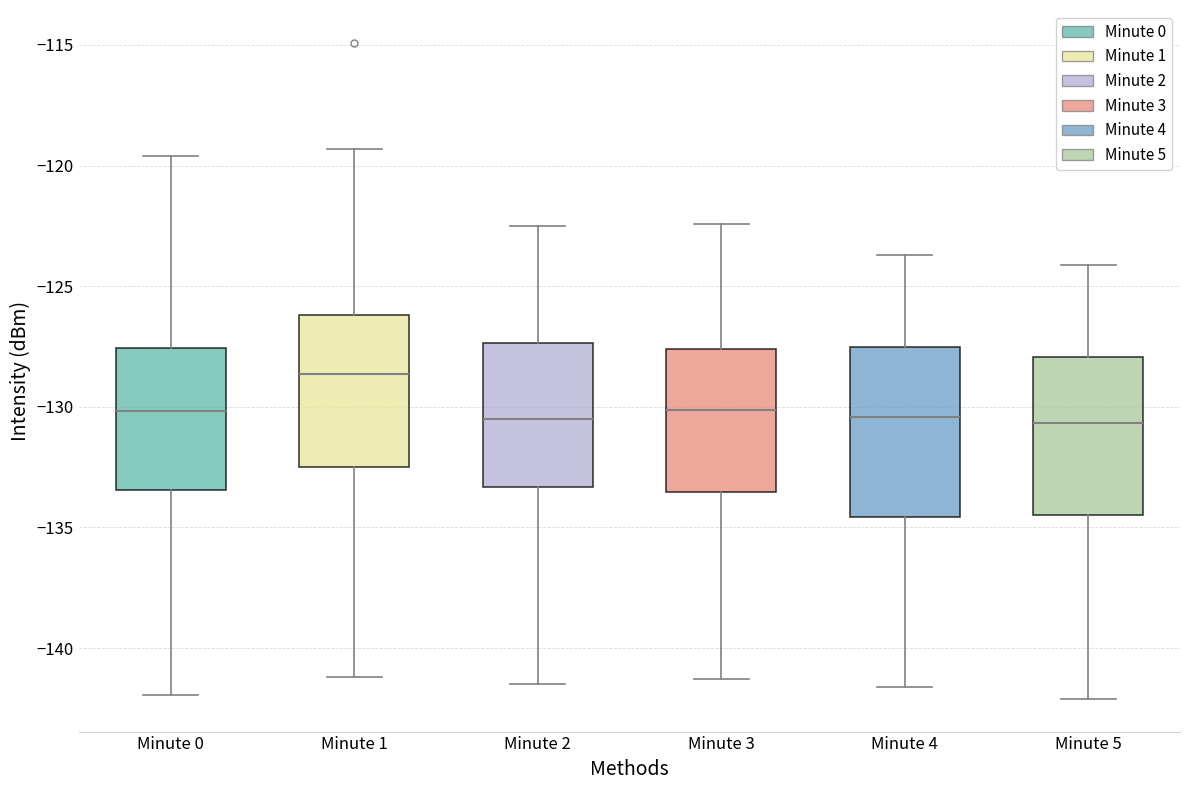

Reading left to right, read every box against the y-axis: the position of its median line, the range the box covers, and the ends of its whiskers. The values are not printed on the chart, so give them approximately, as read against the axis.

Minute 0: median -130.0, box -133.5 to -127.5, whiskers -142.0 to -119.5
Minute 1: median -128.5, box -132.5 to -126.0, whiskers -141.0 to -119.5
Minute 2: median -130.5, box -133.5 to -127.5, whiskers -141.5 to -122.5
Minute 3: median -130.0, box -133.5 to -127.5, whiskers -141.5 to -122.5
Minute 4: median -130.5, box -134.5 to -127.5, whiskers -141.5 to -123.5
Minute 5: median -130.5, box -134.5 to -128.0, whiskers -142.0 to -124.0